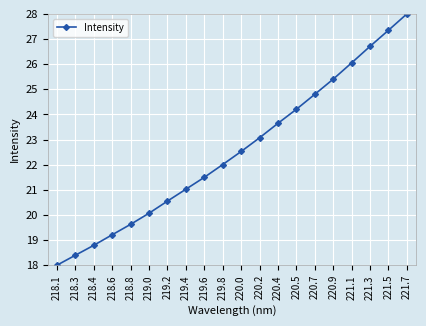

What is the sum of the values at 221.5 and 219.6?

48.8